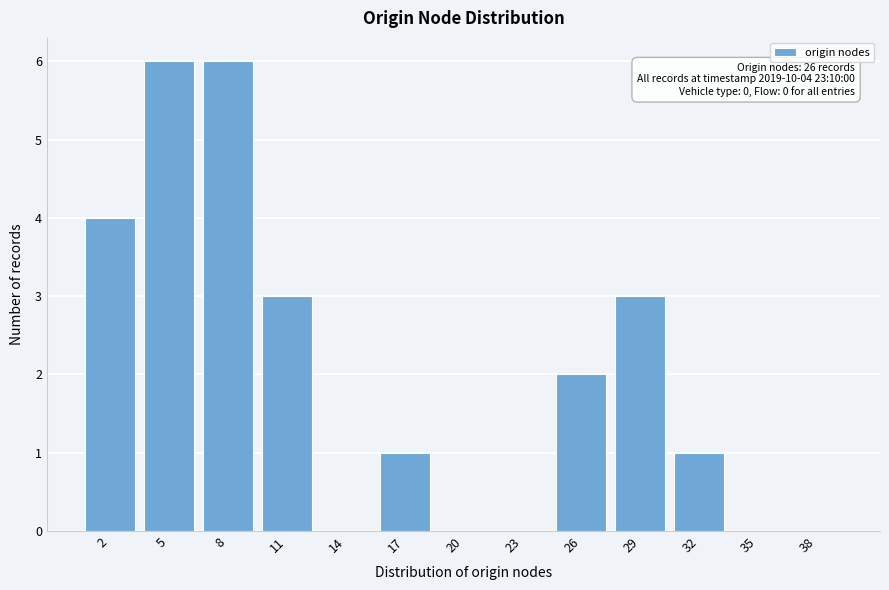

Reading left to right, list all the values displayed in this chart.

2=4	5=6	8=6	11=3	14=0	17=1	20=0	23=0	26=2	29=3	32=1	35=0	38=0